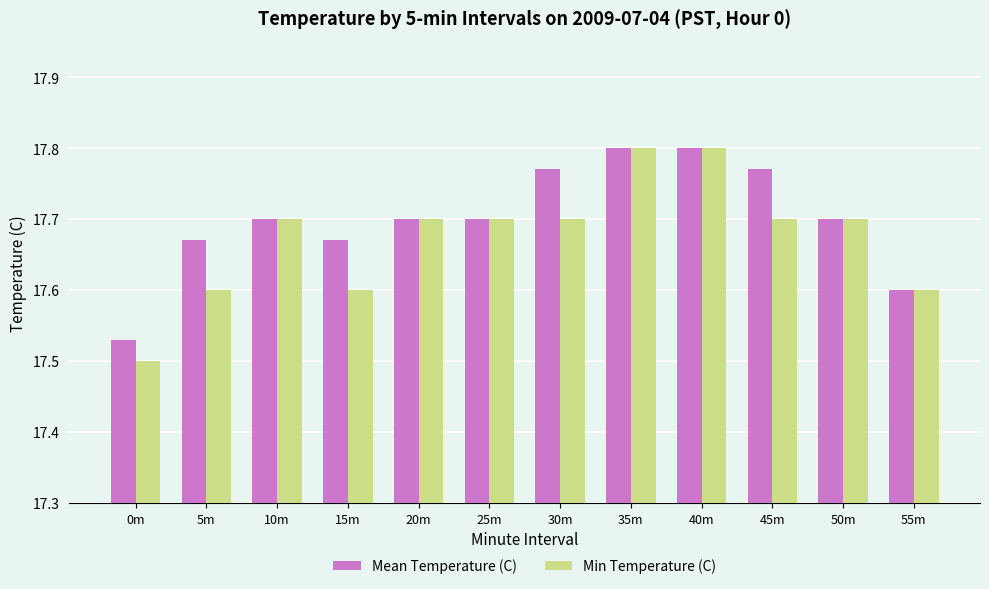

What is the difference between the second highest and second lowest values in the Mean Temperature (C) series?

0.2